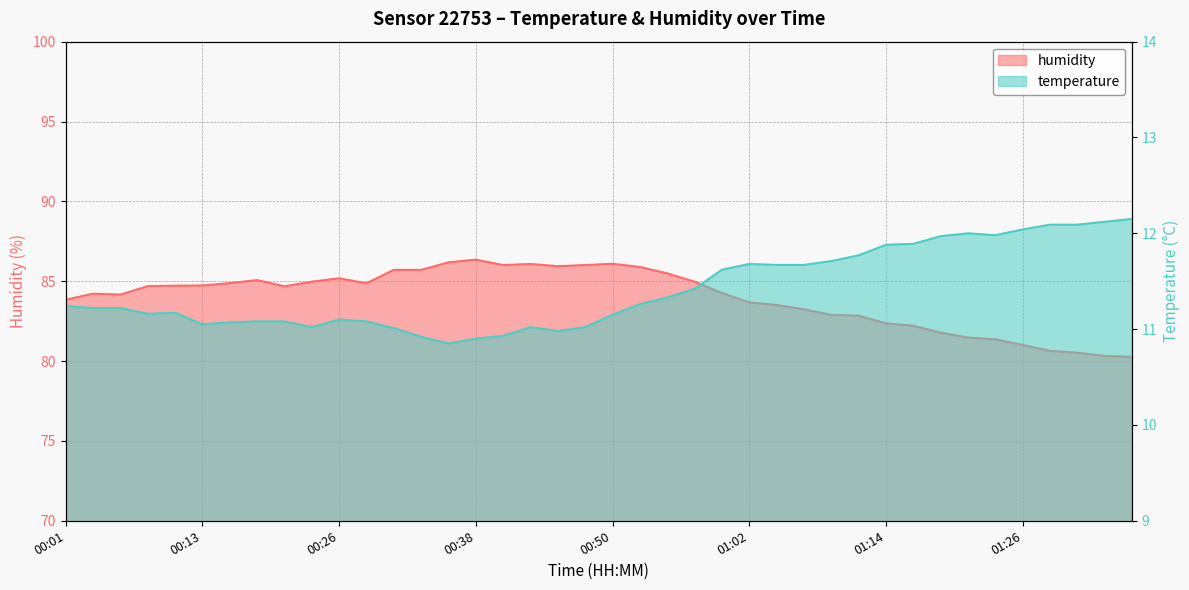

Which category has the lowest value in the temperature series?

00:35